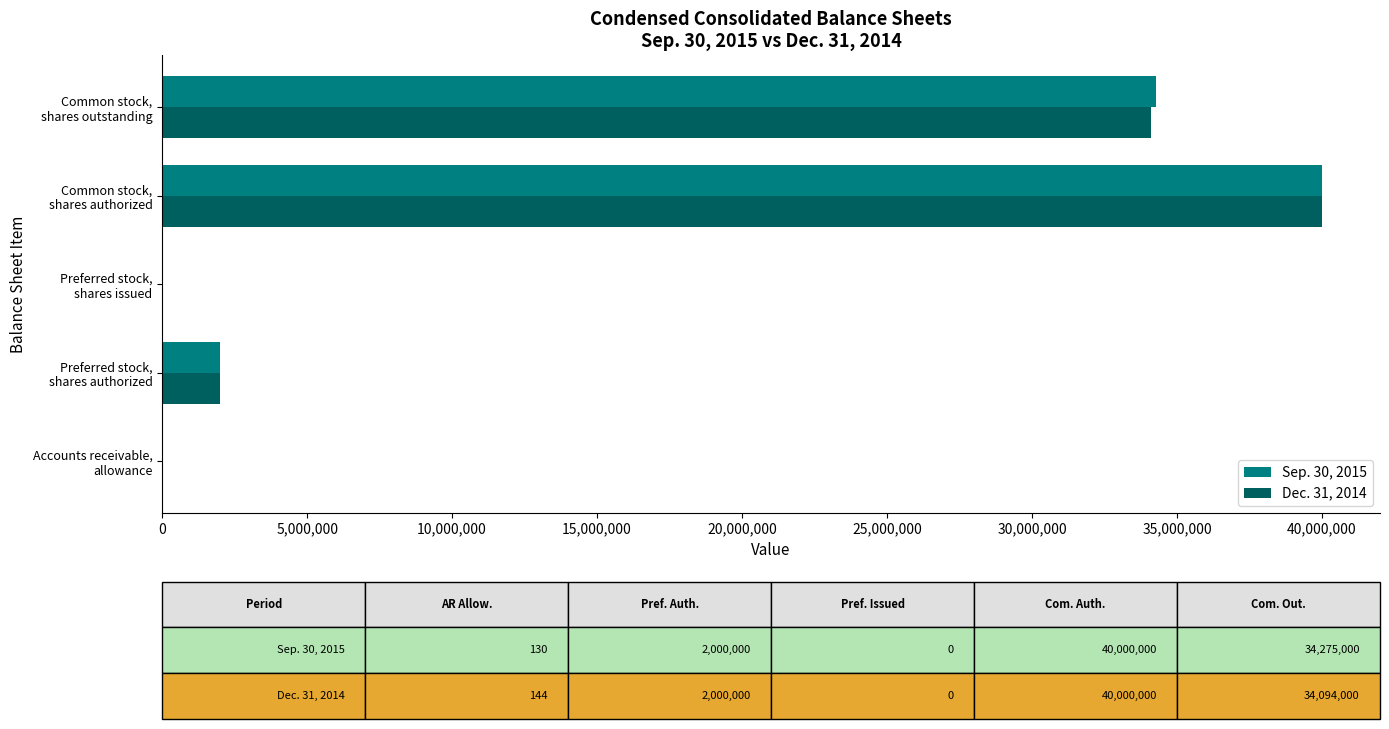

How many categories are shown in the chart?

5